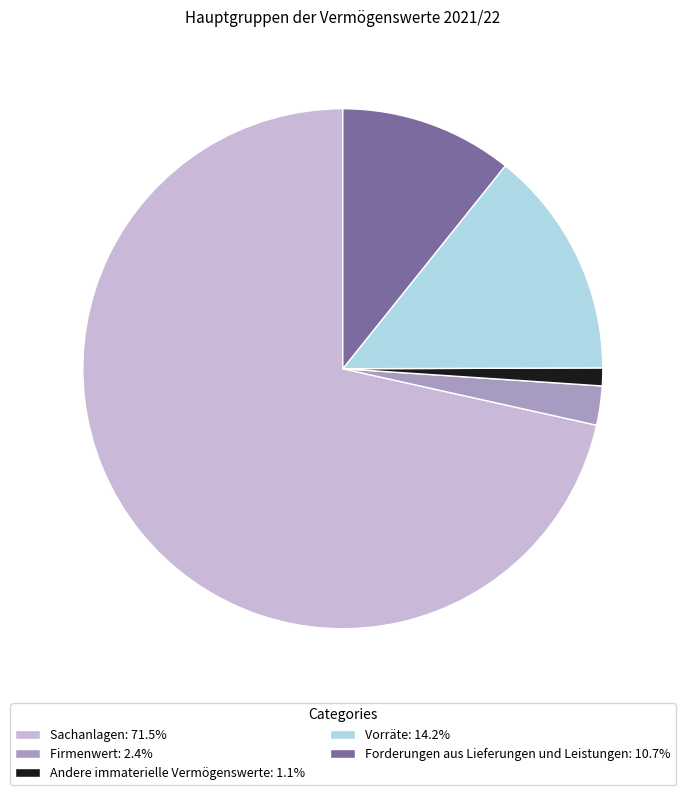

Do Firmenwert: 2.4% and Forderungen aus Lieferungen und Leistungen: 10.7% together represent more than half of the pie?

No